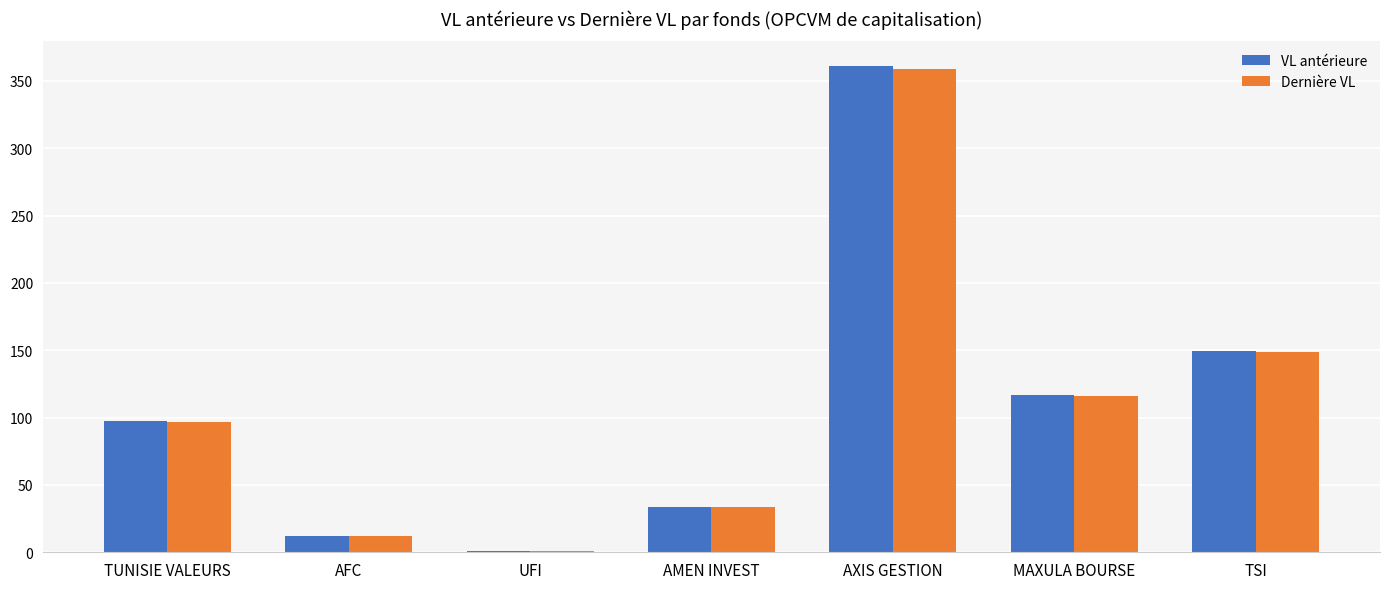

Which series has the widest spread of values?

VL antérieure